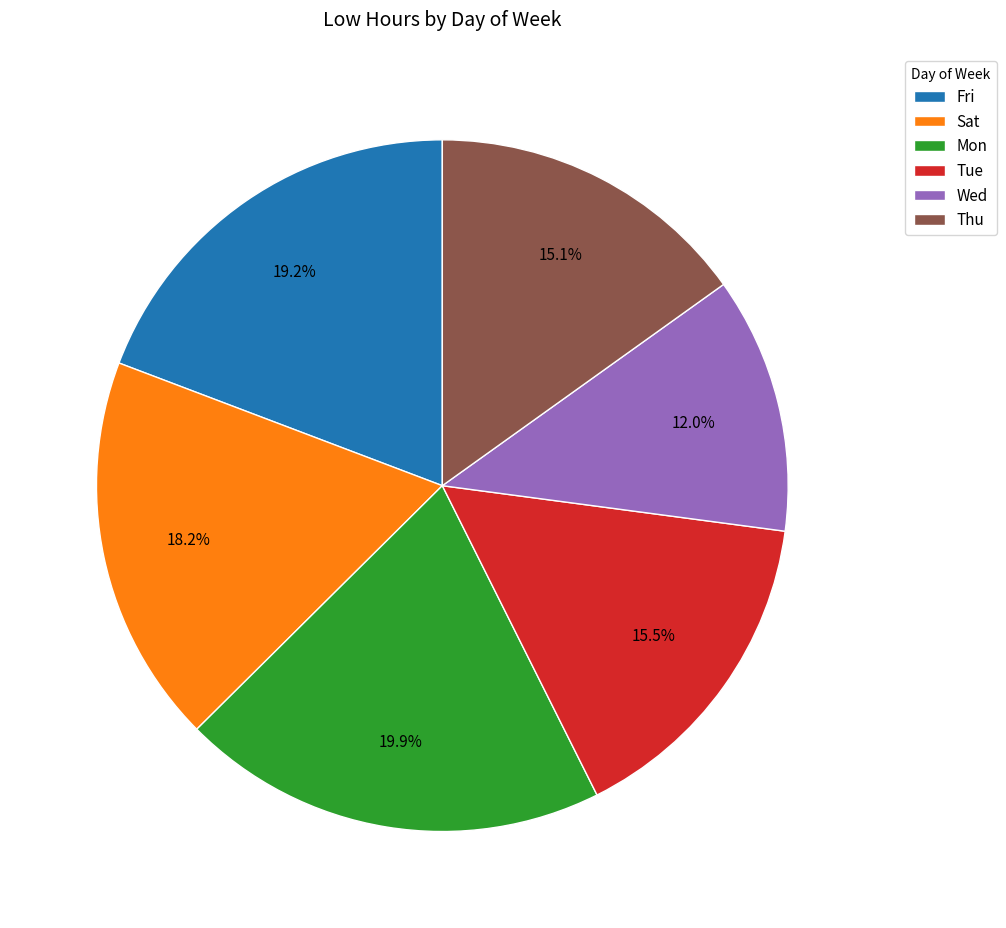

Is Tue the majority of the pie?

No